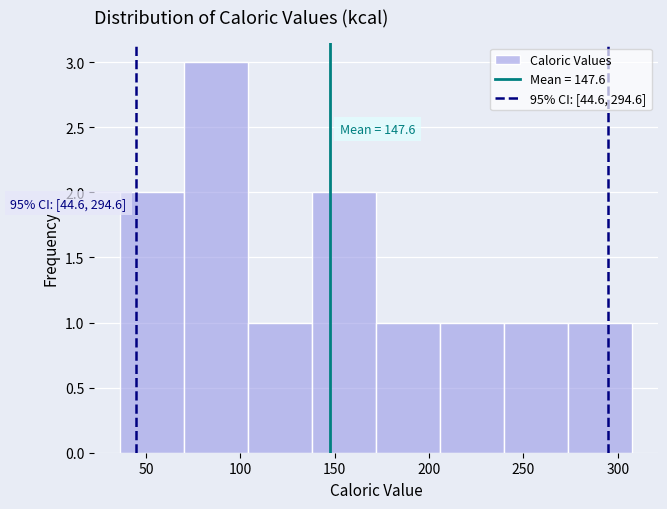

Which range on the x-axis has the tallest bar?

70 to 105